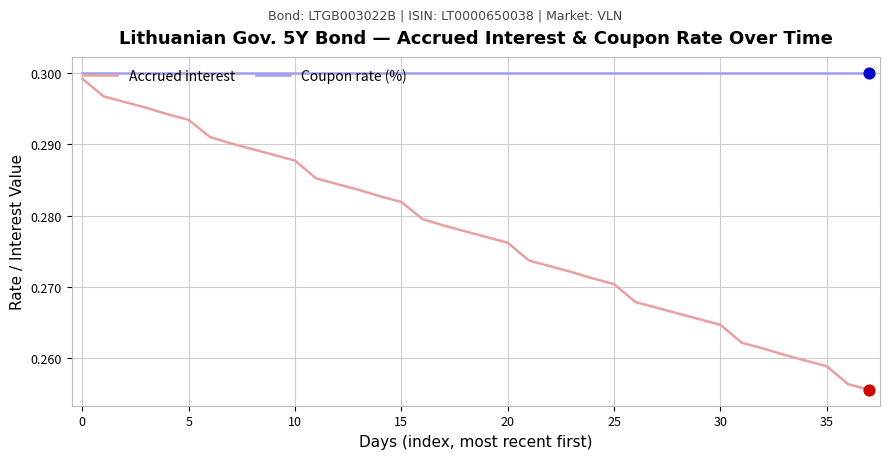

Which series has the largest total across all categories?

Coupon rate (%)